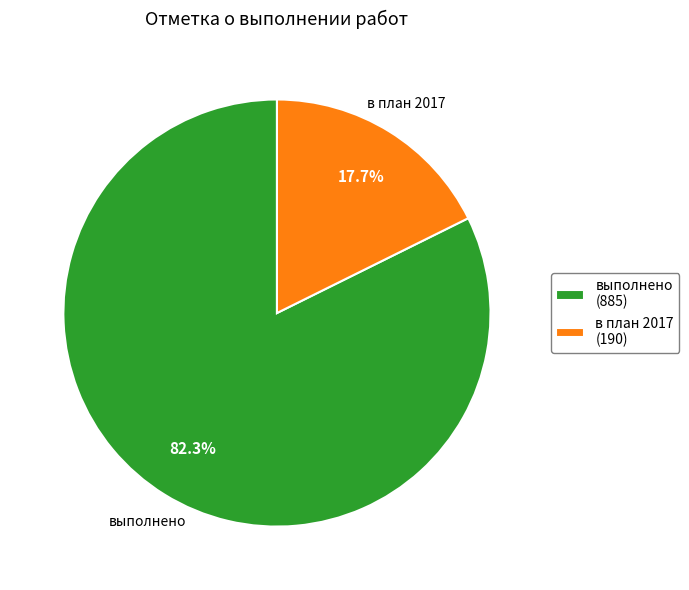

Which has a higher value, в план 2017 or выполнено?

выполнено